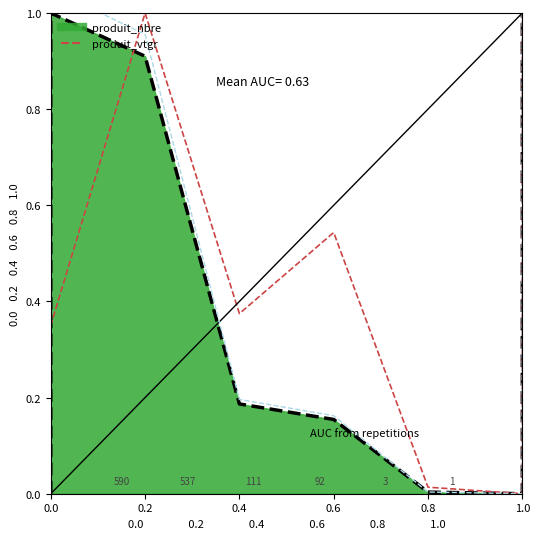

What position from the left is 0.2?

2